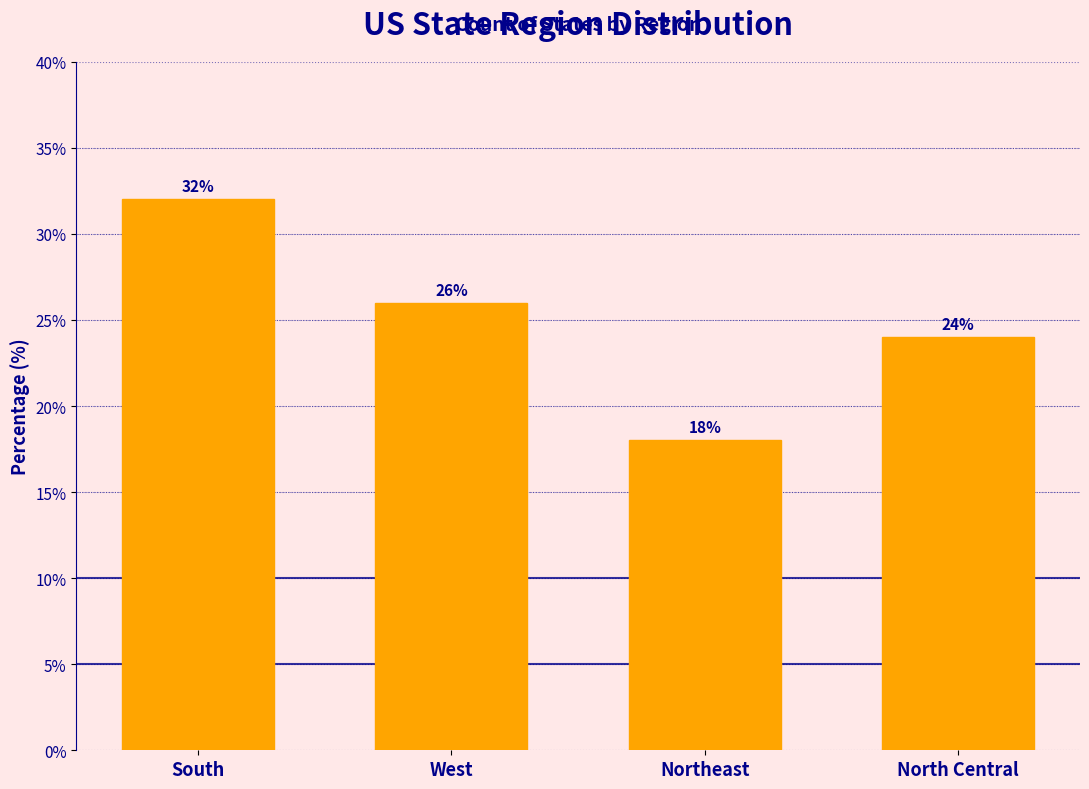

Reading right to left, transcribe all the data shown in this chart.

North Central=24	Northeast=18	West=26	South=32